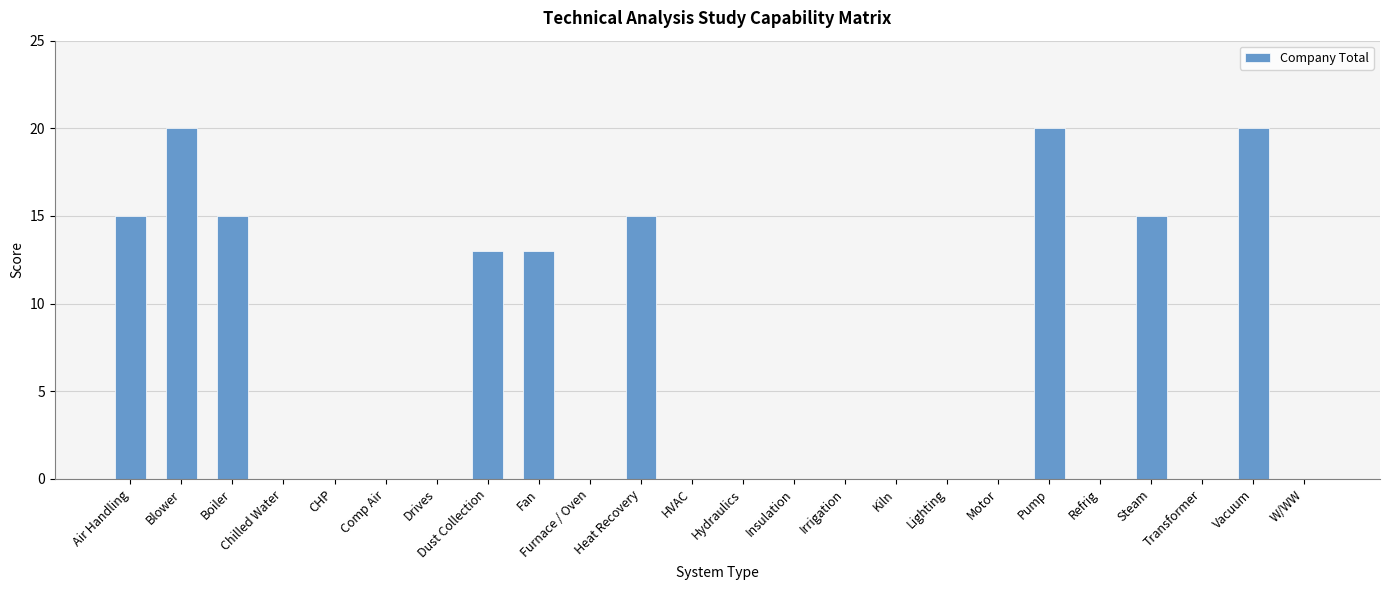

The chart shows a value of 26 at Boiler. True or false?

False